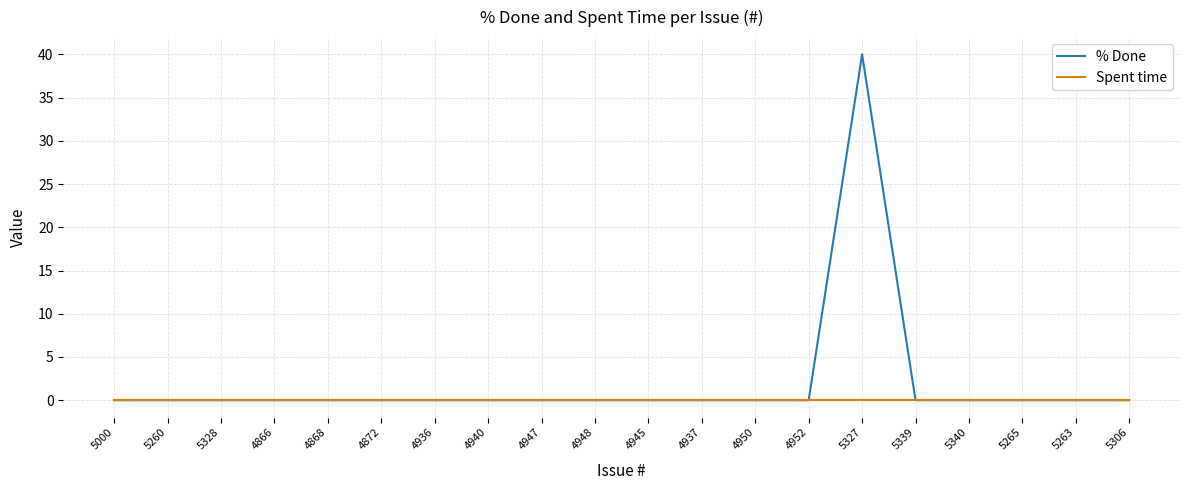

At which category is the sum across all series the highest?

5327